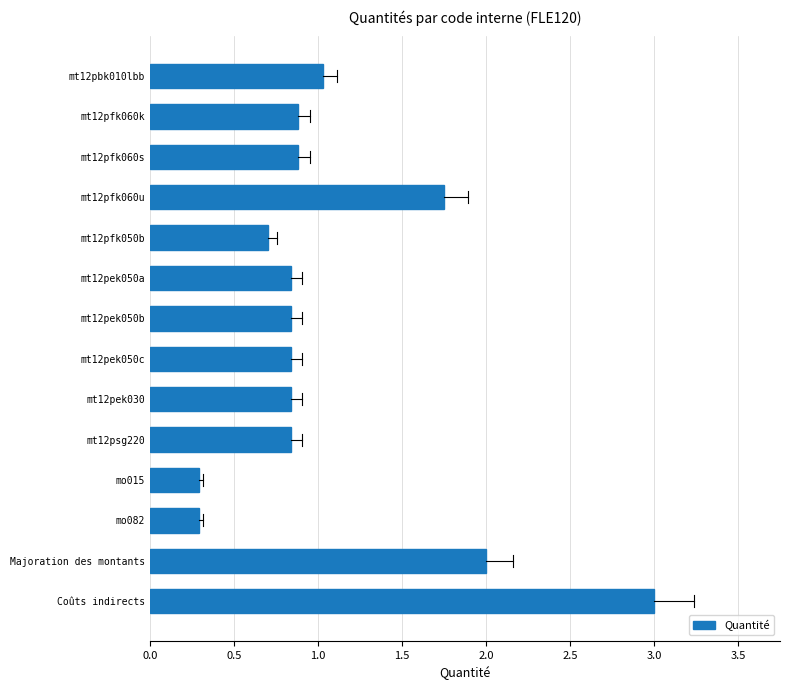

What is the average value?

1.1